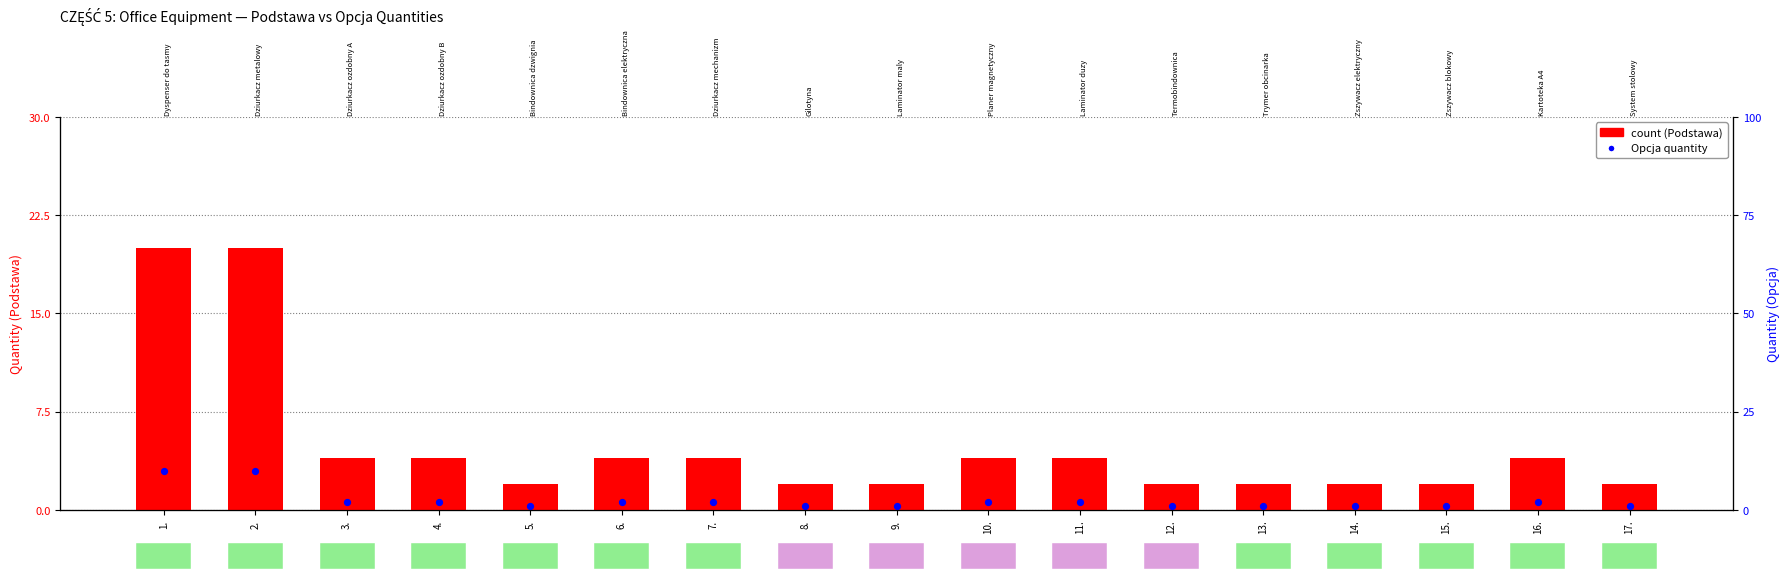

Is the value of Opcja quantity at 12. greater than the value of count (Podstawa) at 5.?

No